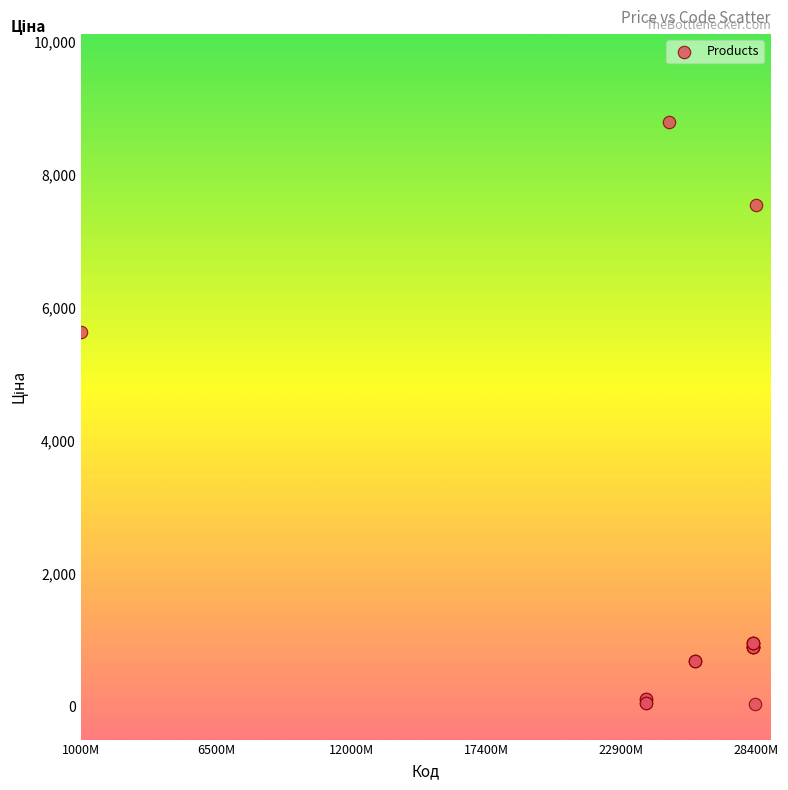

What Y value in the scatter plot is closest to 4414?

5636.0